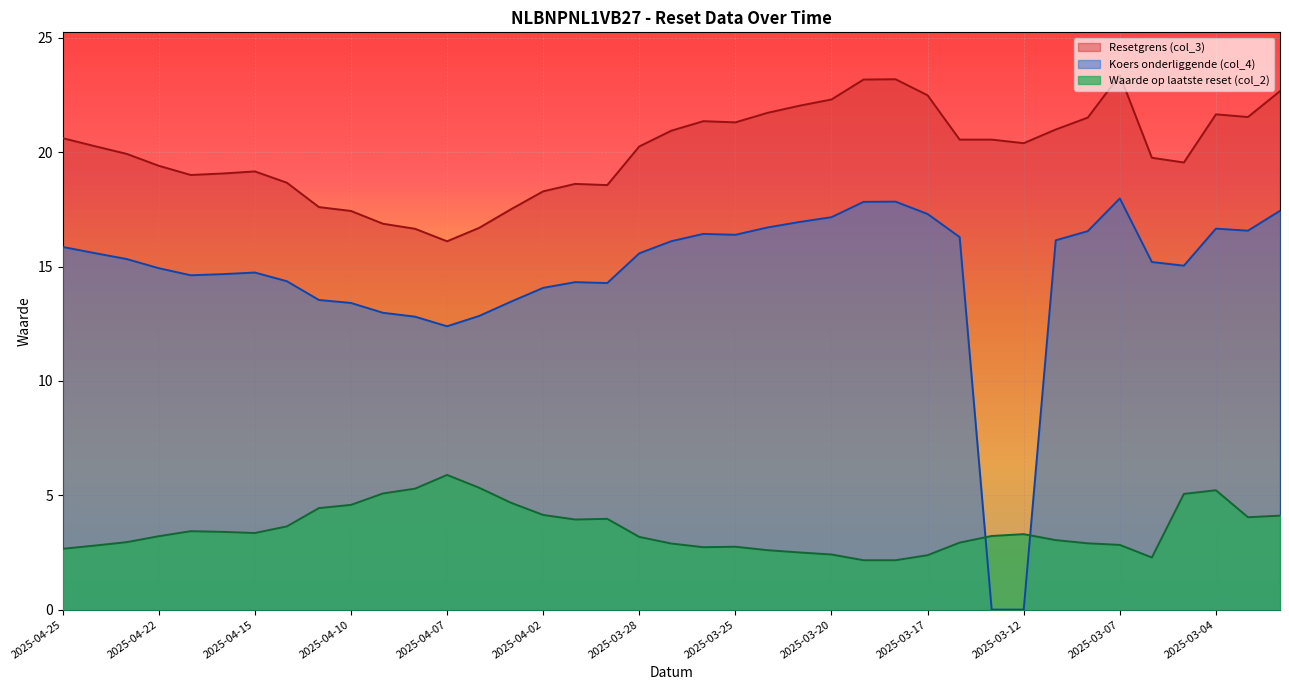

How many interior local peaks does the Resetgrens (col_3) series have?

6